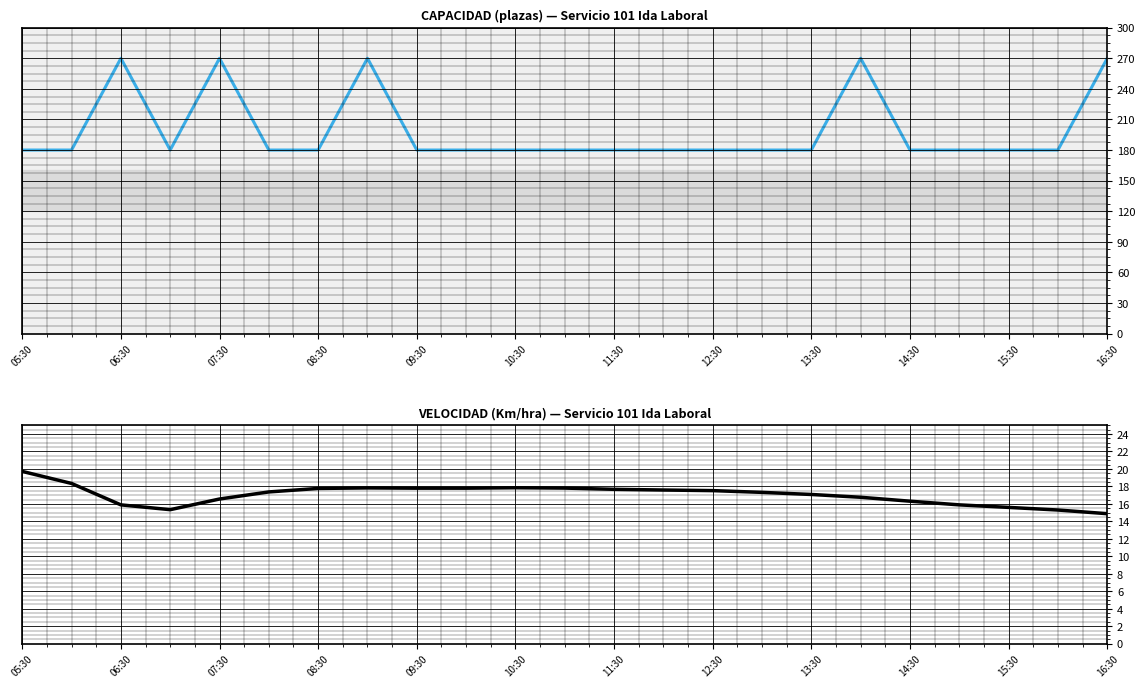

What is the minimum value shown in the chart?

14.9